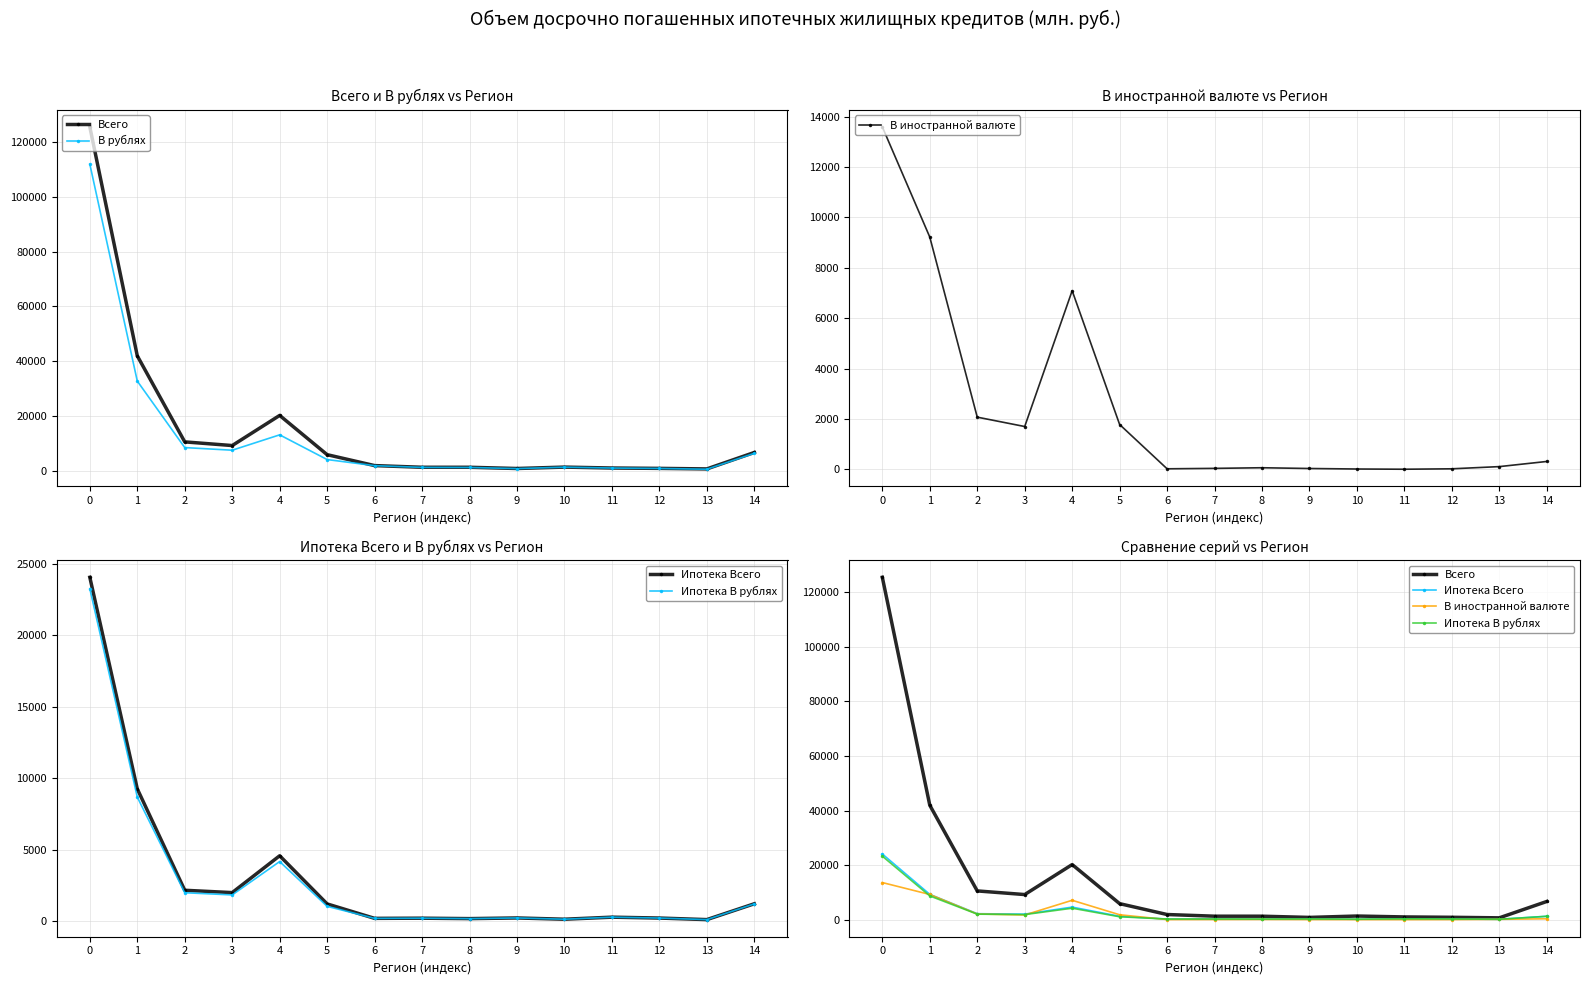

Reading left to right, transcribe all the data shown in this chart.

Всего: 0=125487	1=41936	2=10525	3=9189	4=20185	5=5862	6=1875	7=1260	8=1257	9=812	10=1322	11=989	12=855	13=659	14=6657
В рублях: 0=111898	1=32717	2=8449	3=7485	4=13094	5=4078	6=1848	7=1216	8=1188	9=773	10=1303	11=979	12=828	13=545	14=6339
В иностранной валюте: 0=13589	1=9219	2=2076	3=1704	4=7091	5=1784	6=27	7=44	8=69	9=39	10=19	11=10	12=27	13=114	14=318
Ипотека Всего: 0=24058	1=9265	2=2176	3=2013	4=4589	5=1222	6=212	7=224	8=194	9=241	10=152	11=295	12=234	13=125	14=1232
Ипотека В рублях: 0=23262	1=8691	2=2004	3=1851	4=4184	5=1052	6=211	7=224	8=194	9=241	10=152	11=295	12=234	13=125	14=1223